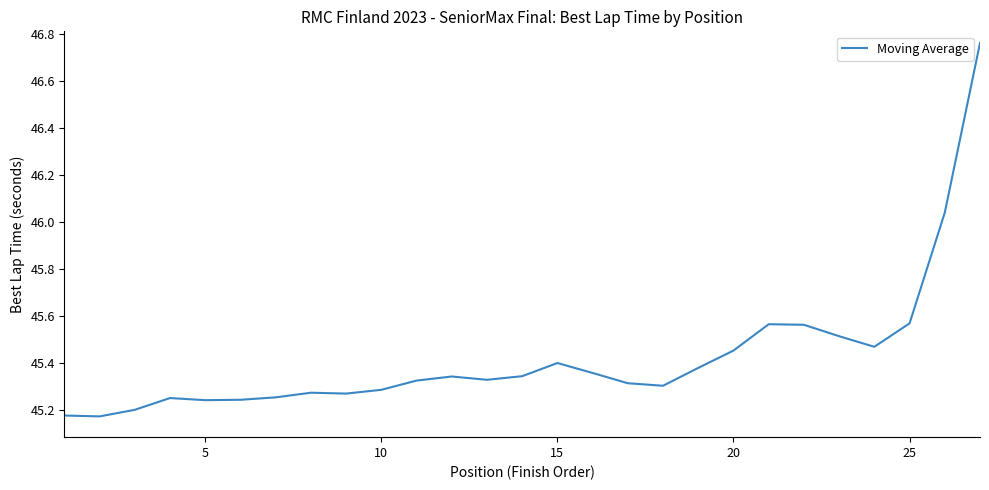

What is the difference between the maximum and minimum values?

1.6